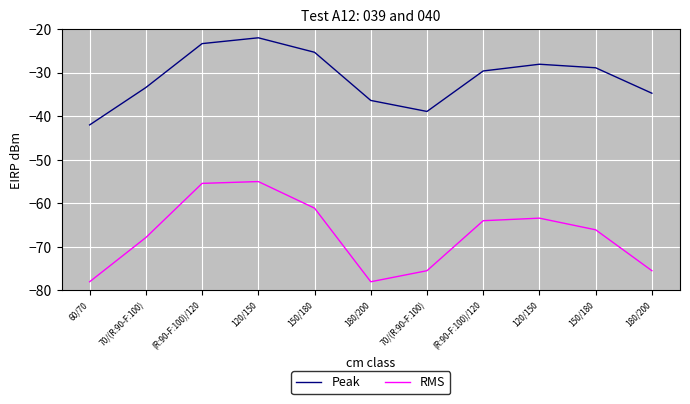

How many lines are shown in the chart?

2